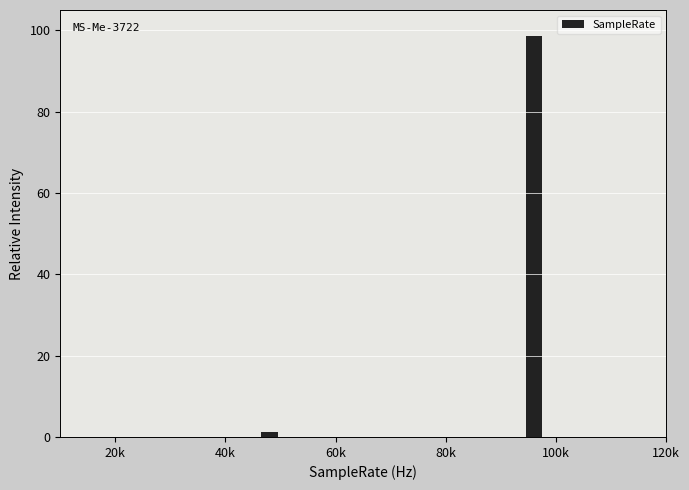

Reading left to right, what are all the values shown in this chart?

40k=1.3	100k=98.7